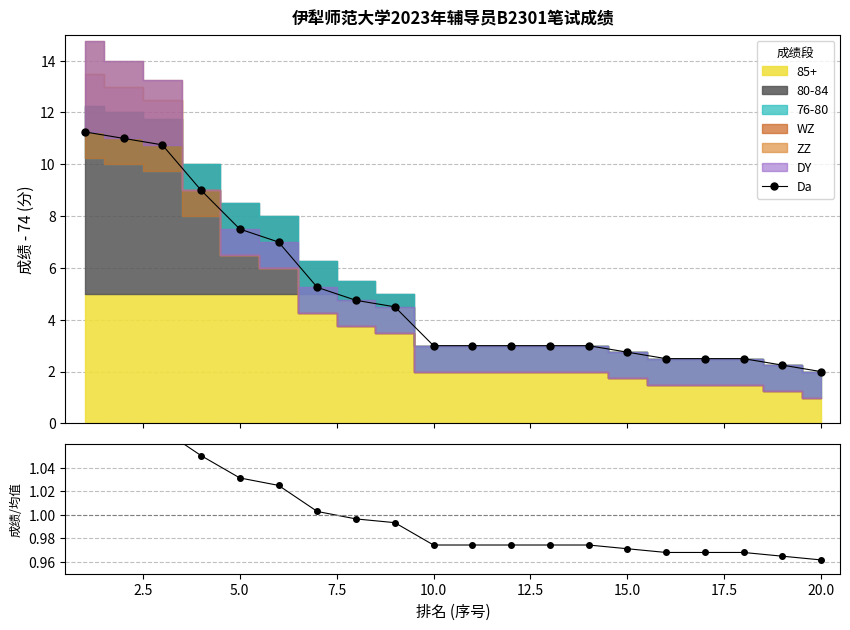

Between 15.0 and 20.0, which is larger?

15.0